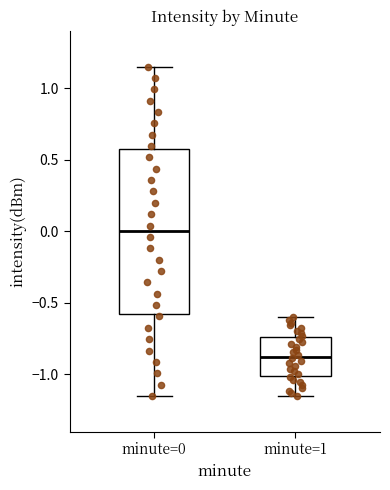

Reading left to right, read every box against the y-axis: the position of its median line, the range the box covers, and the ends of its whiskers. The values are not printed on the chart, so give them approximately, as read against the axis.

minute=0: median 0.00, box -0.55 to 0.60, whiskers -1.15 to 1.15
minute=1: median -0.85, box -1.00 to -0.75, whiskers -1.15 to -0.60